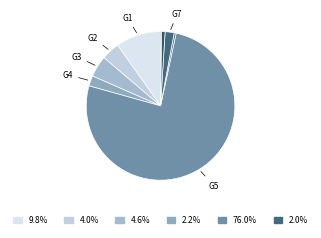

To the nearest percent, what is the average slice percentage?

11%